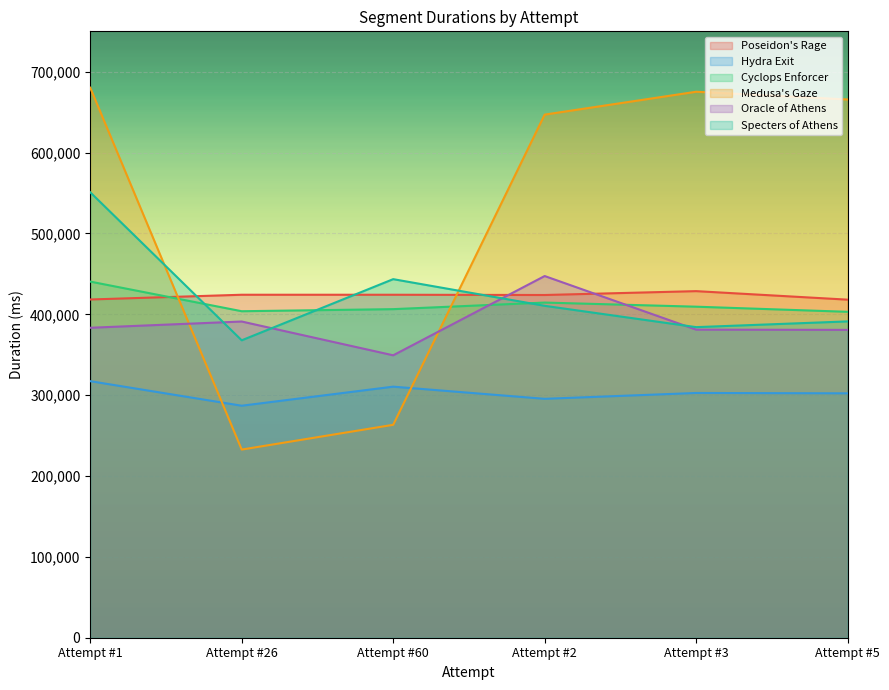

Which series changed the most between Attempt #1 and Attempt #5?

Specters of Athens